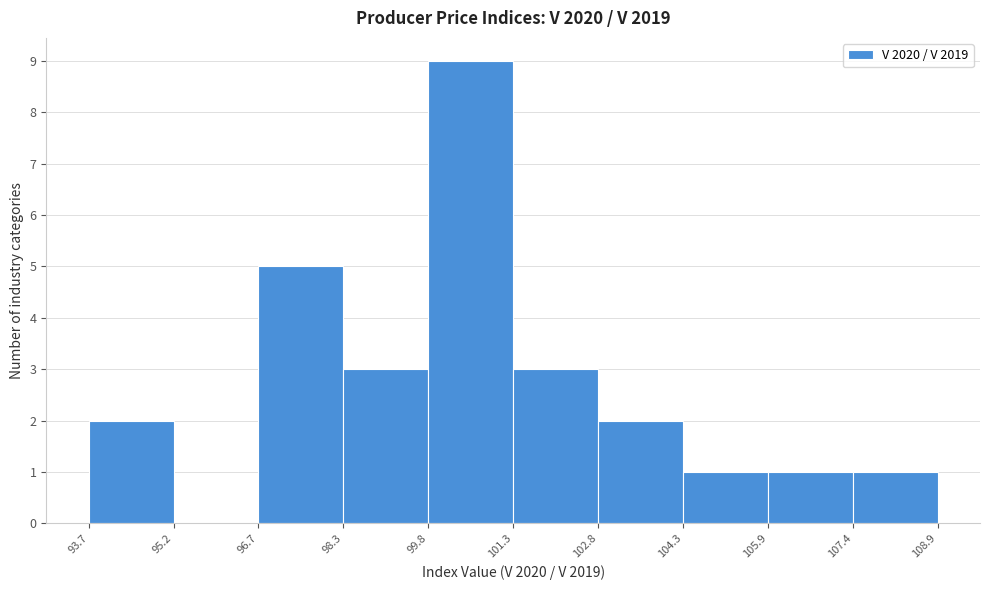

Over which range of the x-axis is the bar tallest?

99.8 to 101.3